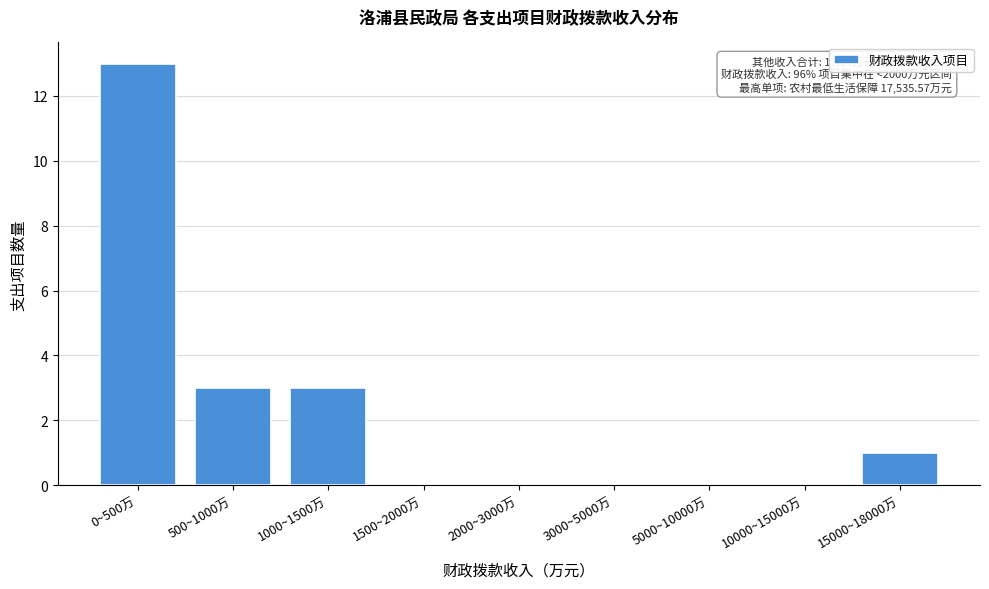

Reading left to right, transcribe all the data shown in this chart.

0~500万=13	500~1000万=3	1000~1500万=3	1500~2000万=0	2000~3000万=0	3000~5000万=0	5000~10000万=0	10000~15000万=0	15000~18000万=1